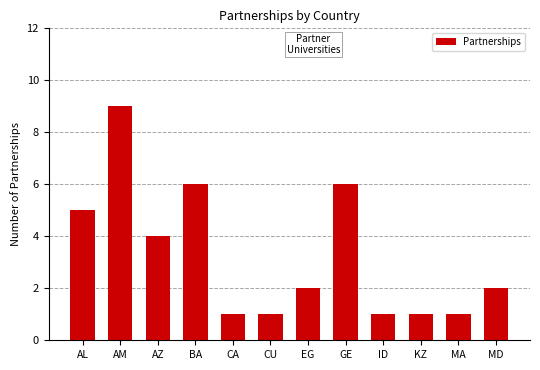

What value does the data have at ID?

1